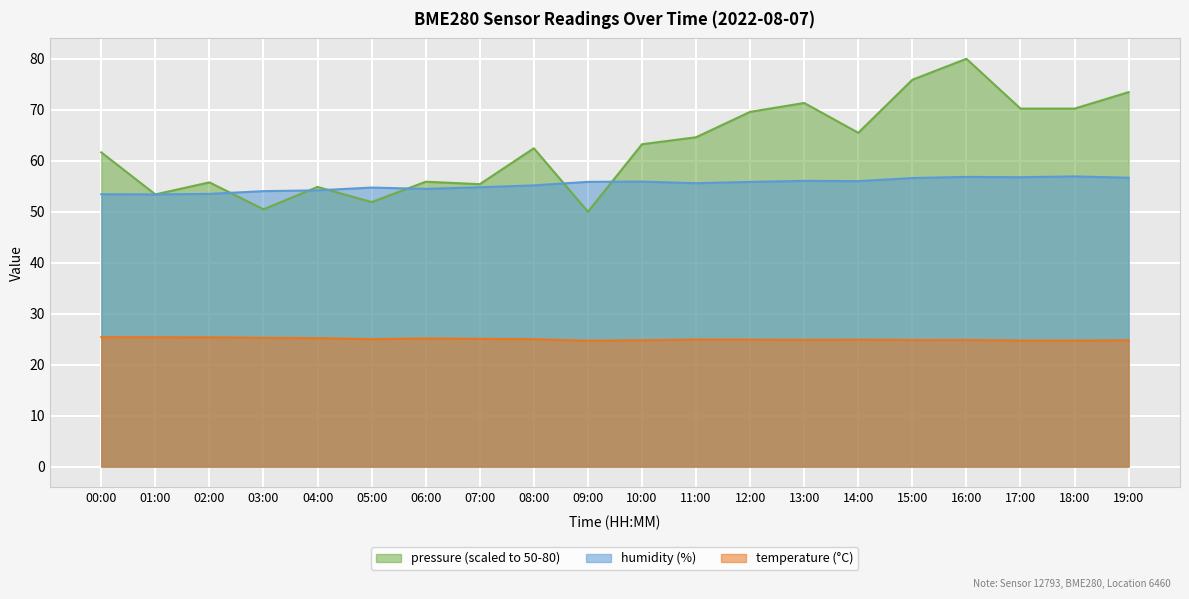

How many intersections are there between humidity and pressure_norm?

8